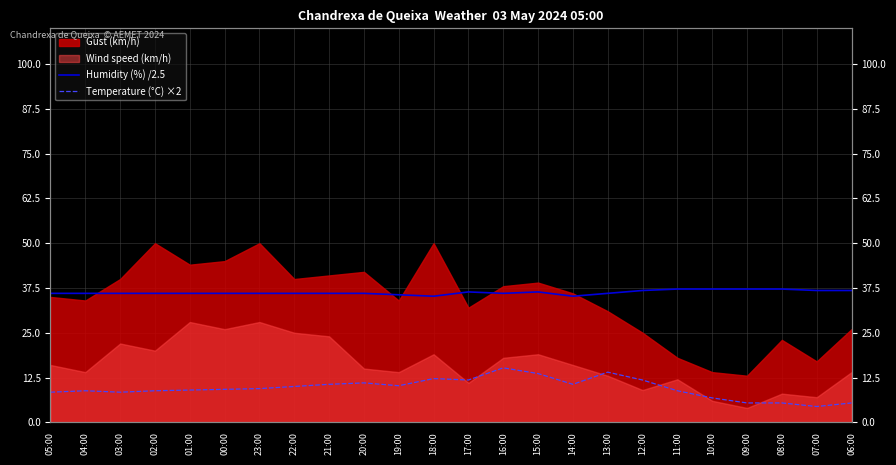

How many lines are shown in the chart?

2